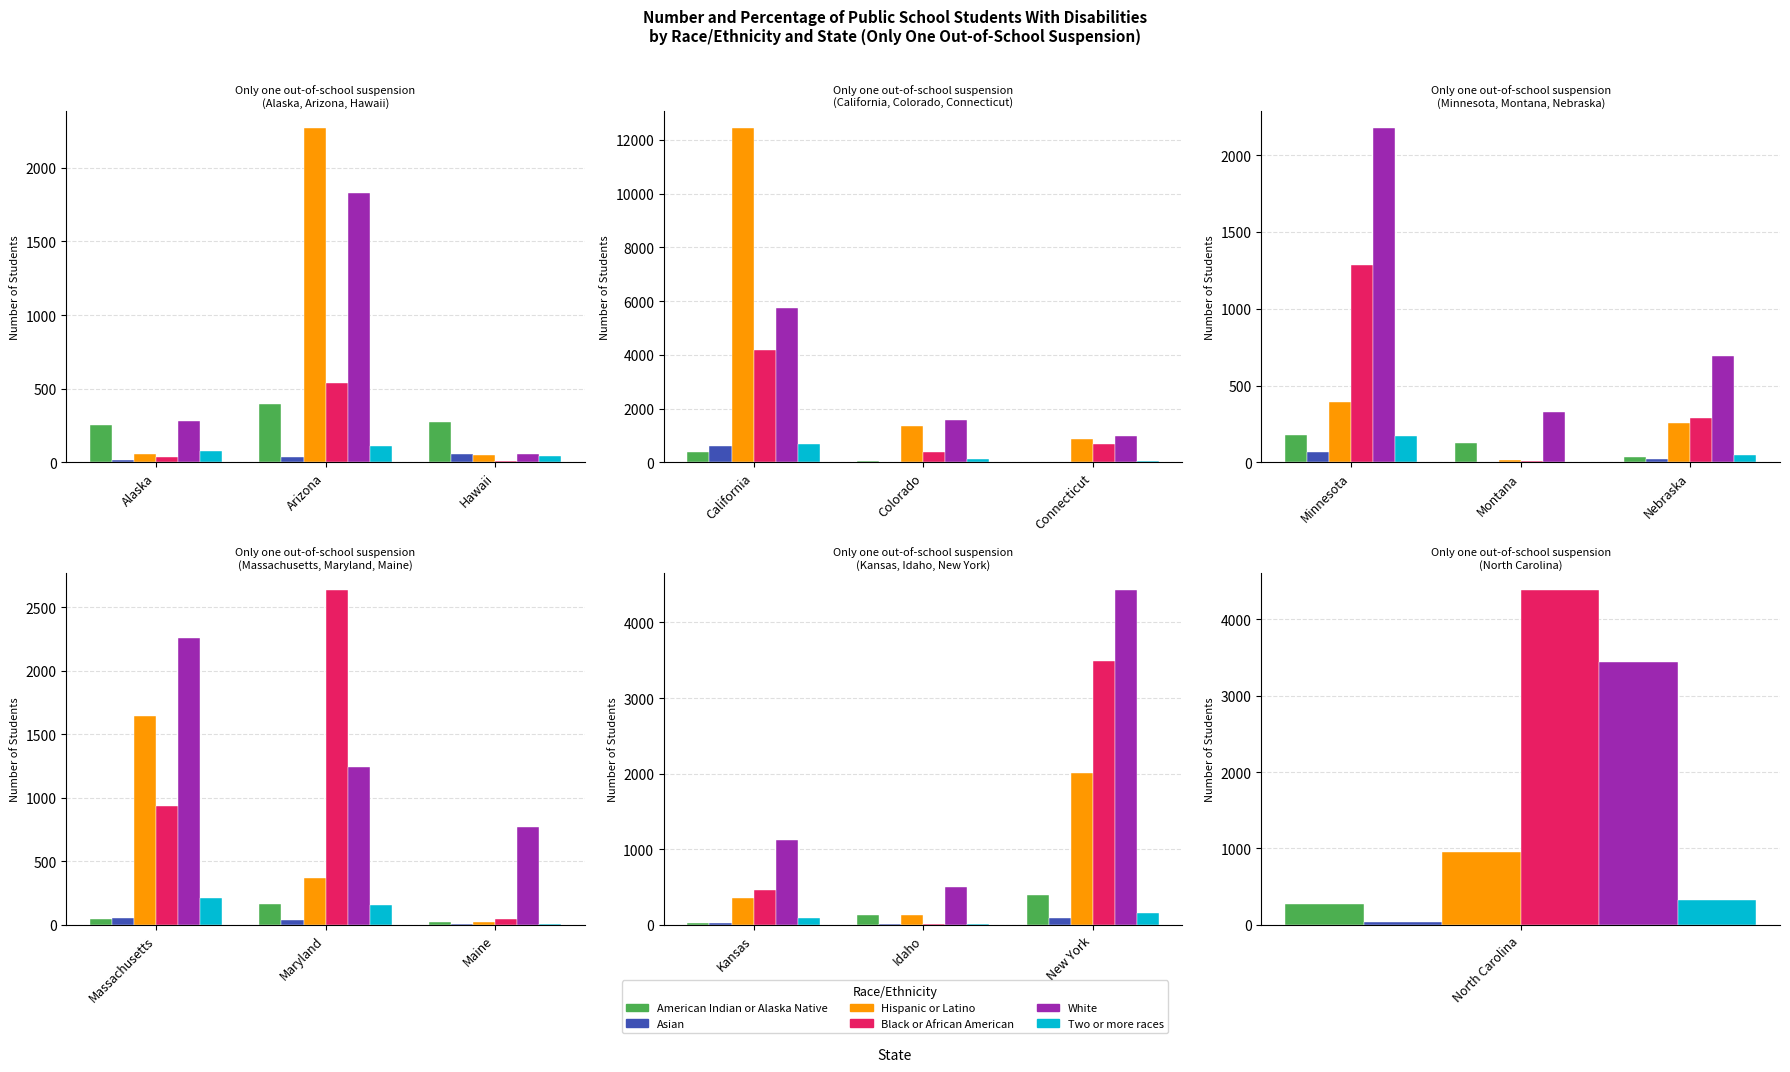

What are all the series names shown in the legend?

American Indian or Alaska Native, Asian, Hispanic or Latino, Black or African American, White, Two or more races